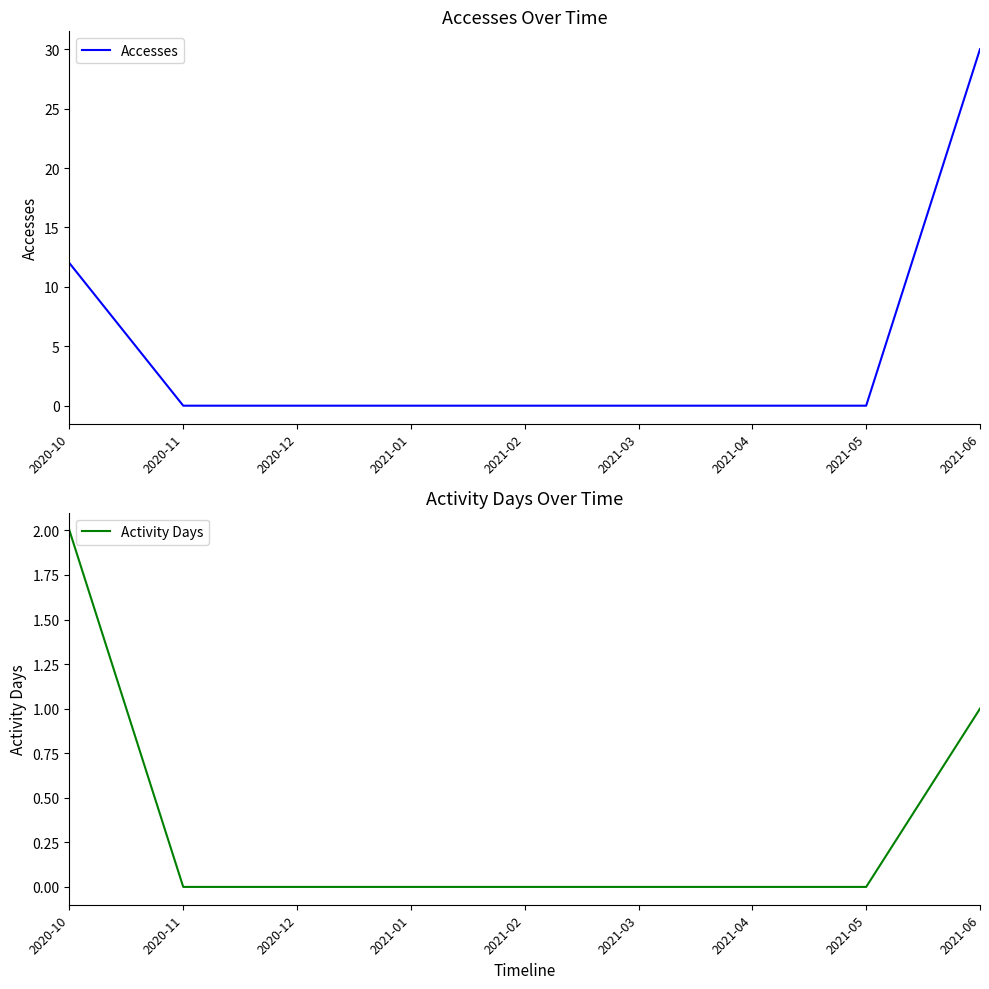

Which series changed the most between 2020-10 and 2021-02?

Accesses